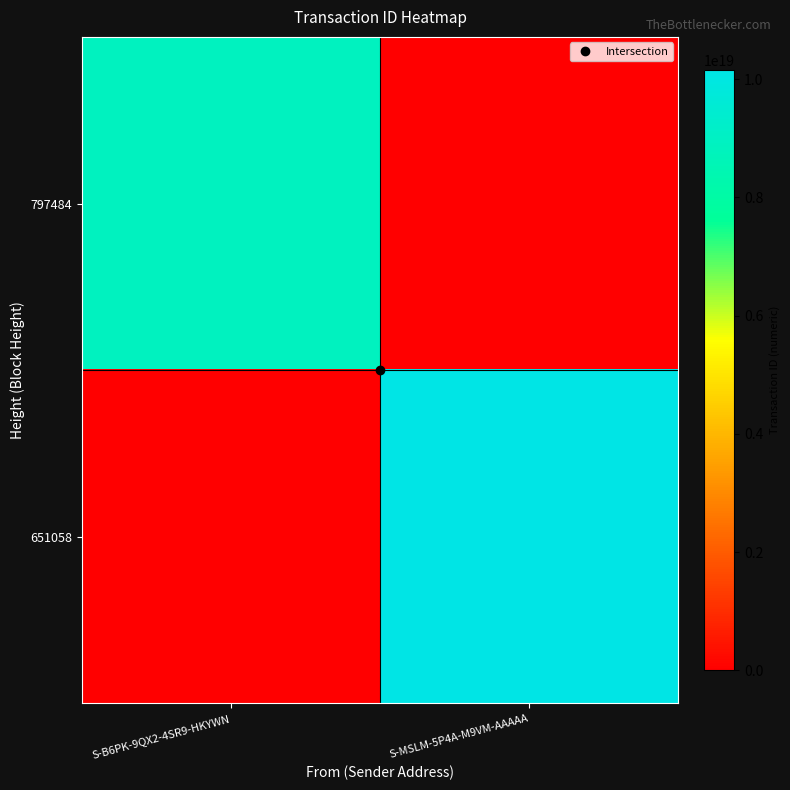

Rank the series by their maximum value, from lowest to highest.

797484, 651058